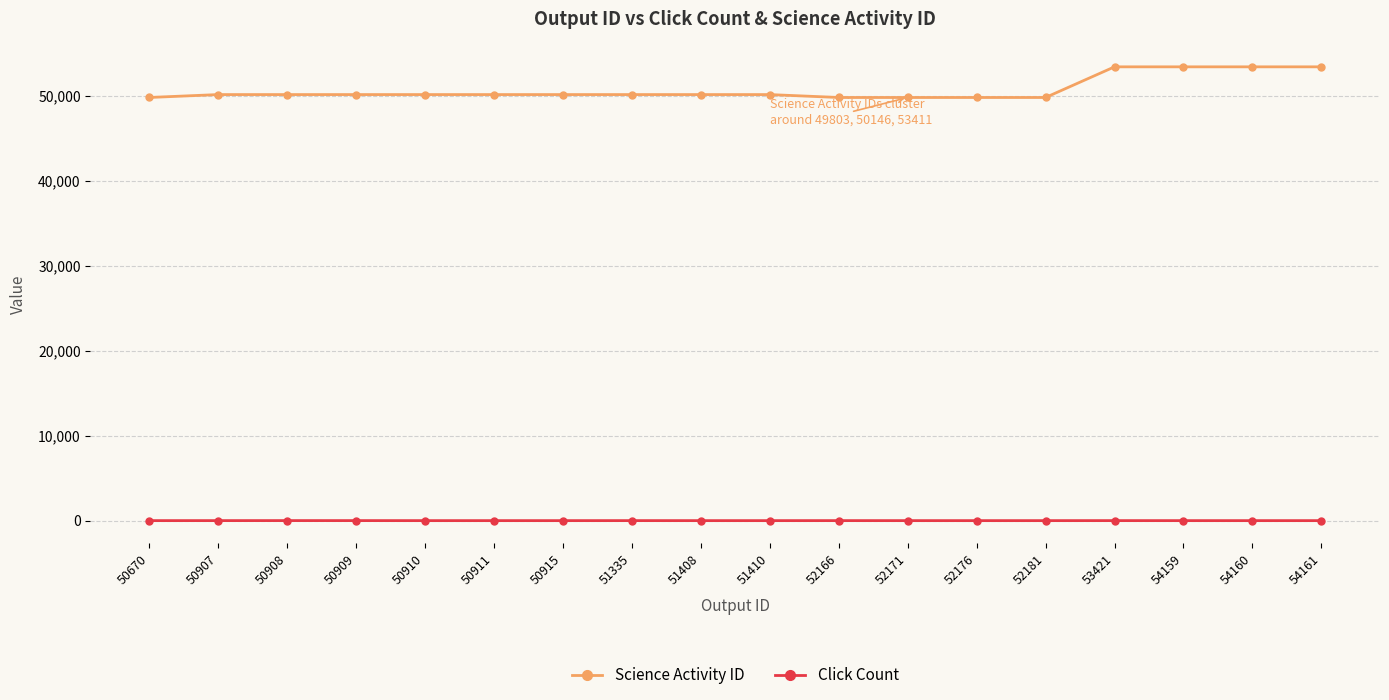

How many Click Count values are between 0 and 2?

16